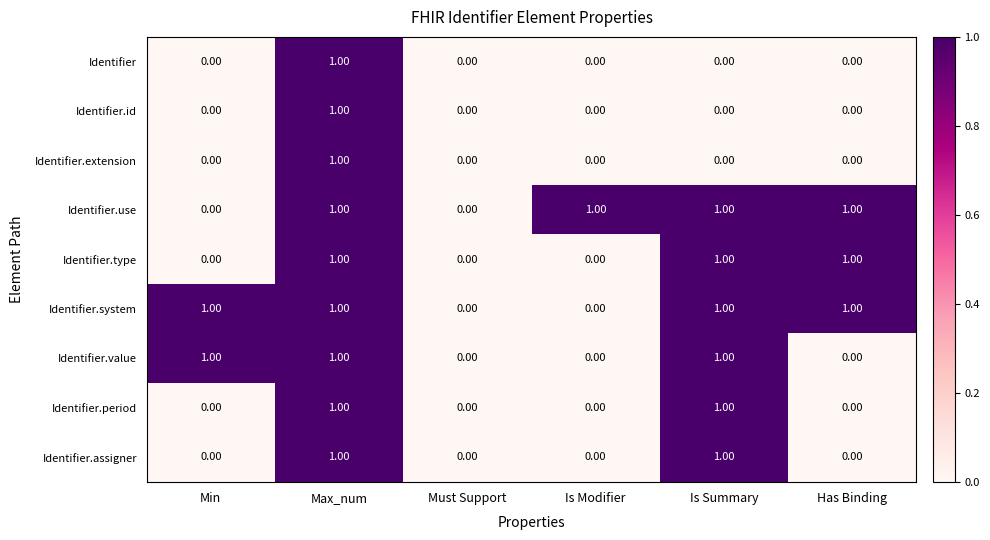

What is the total value across all series at Max_num?

9